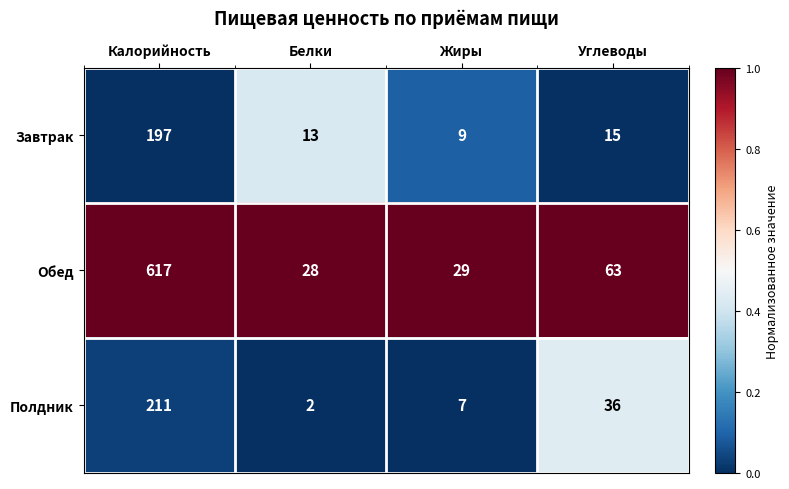

Which series has the largest range (max minus min)?

Обед